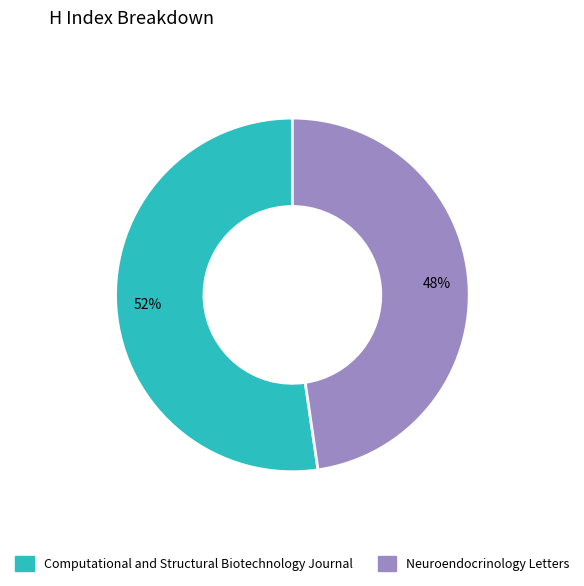

What is the smallest slice in the pie chart?

Neuroendocrinology Letters